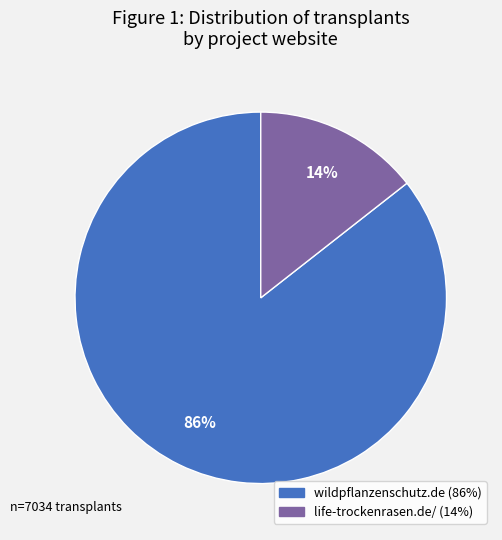

To the nearest percent, what is the average slice percentage?

50%